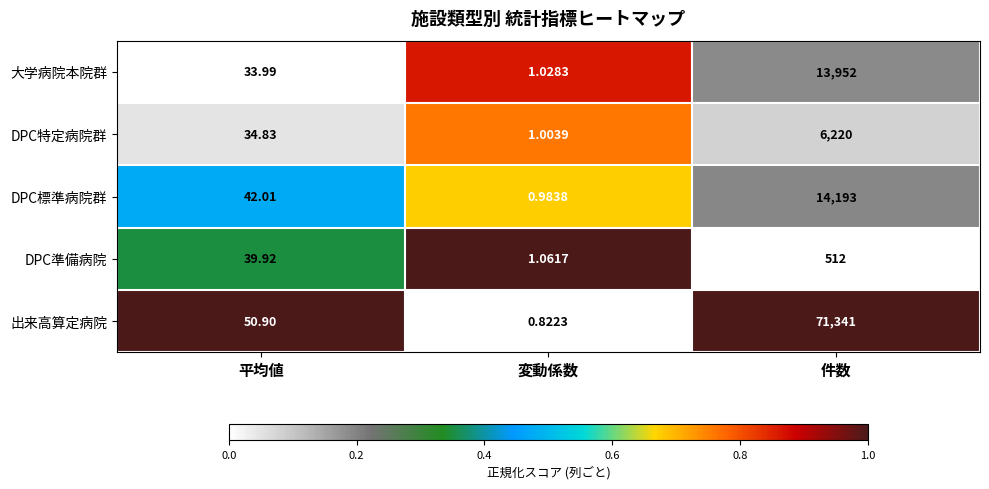

At which category is the sum across all series the highest?

件数